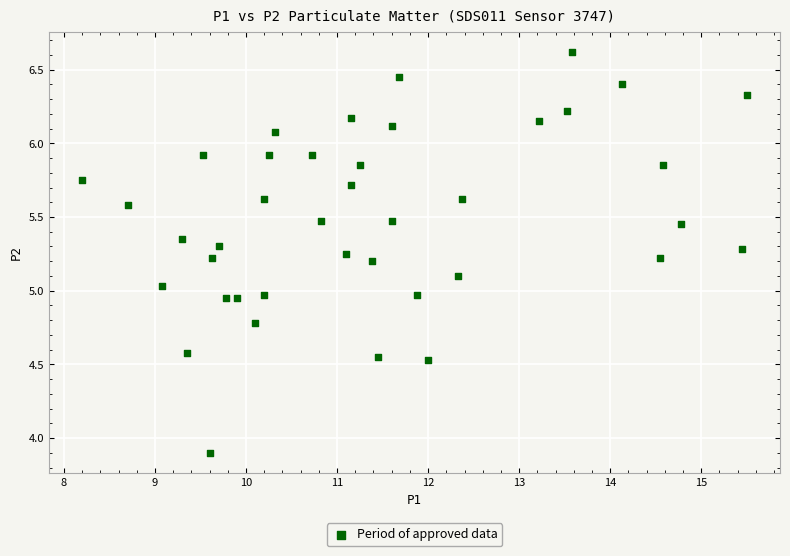

What is the range of Y values (max minus min)?

2.7